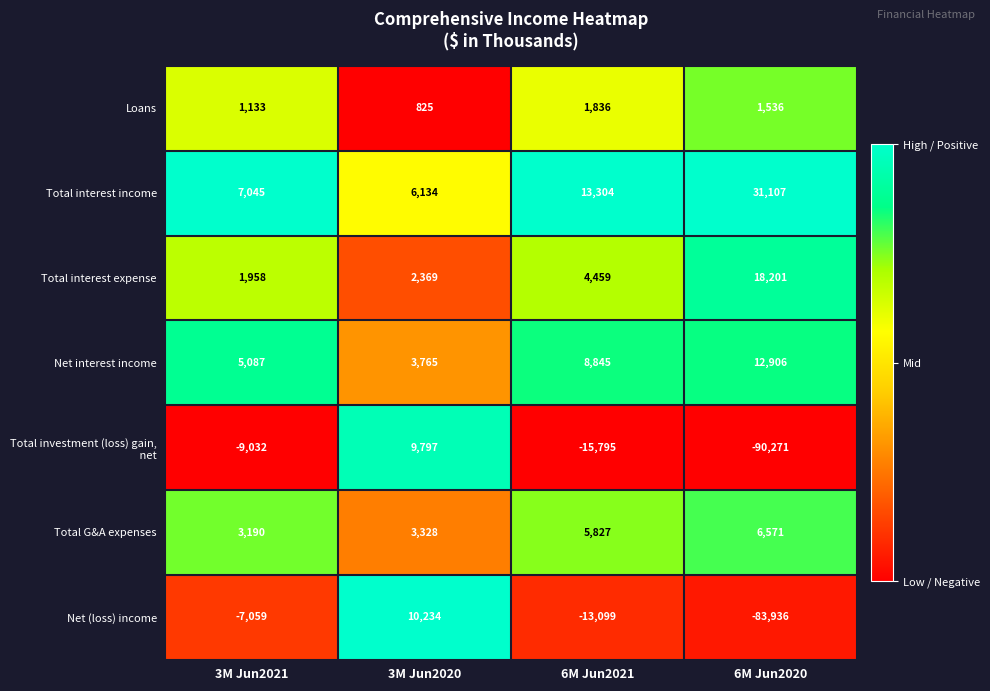

At which category is the sum across all series the highest?

3M Jun2020